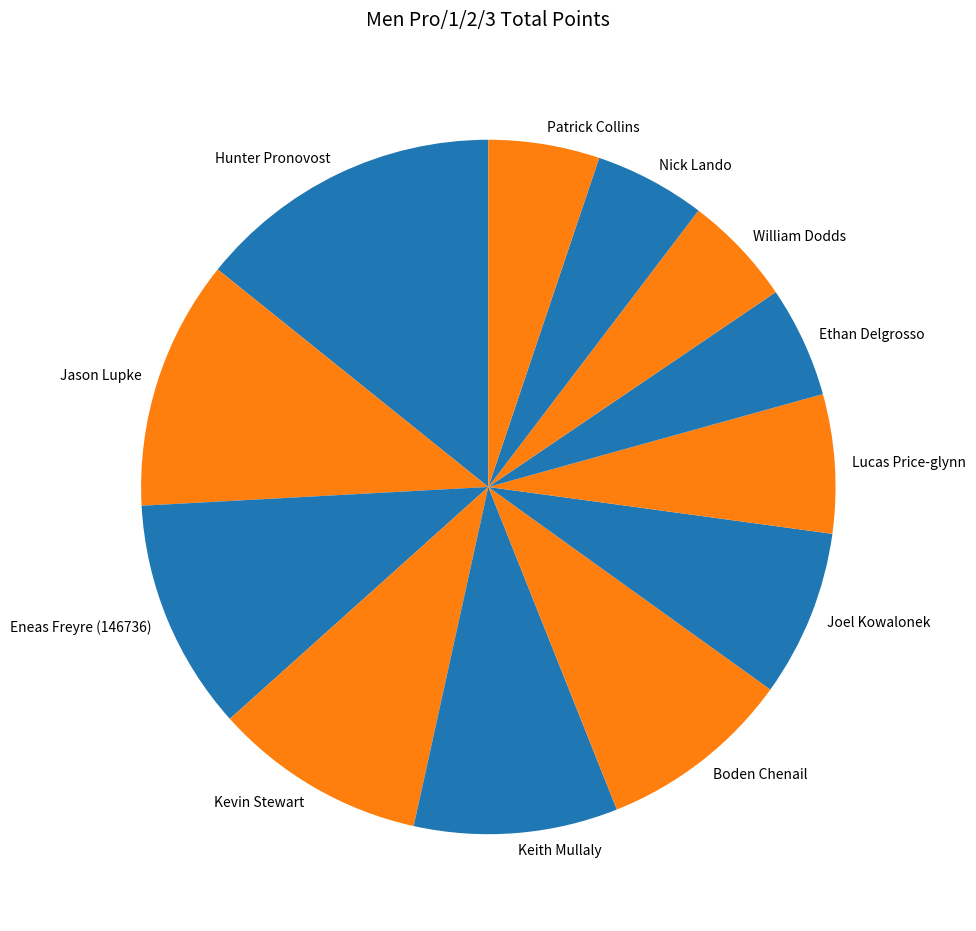

Does Hunter Pronovost represent more than half of the total?

No